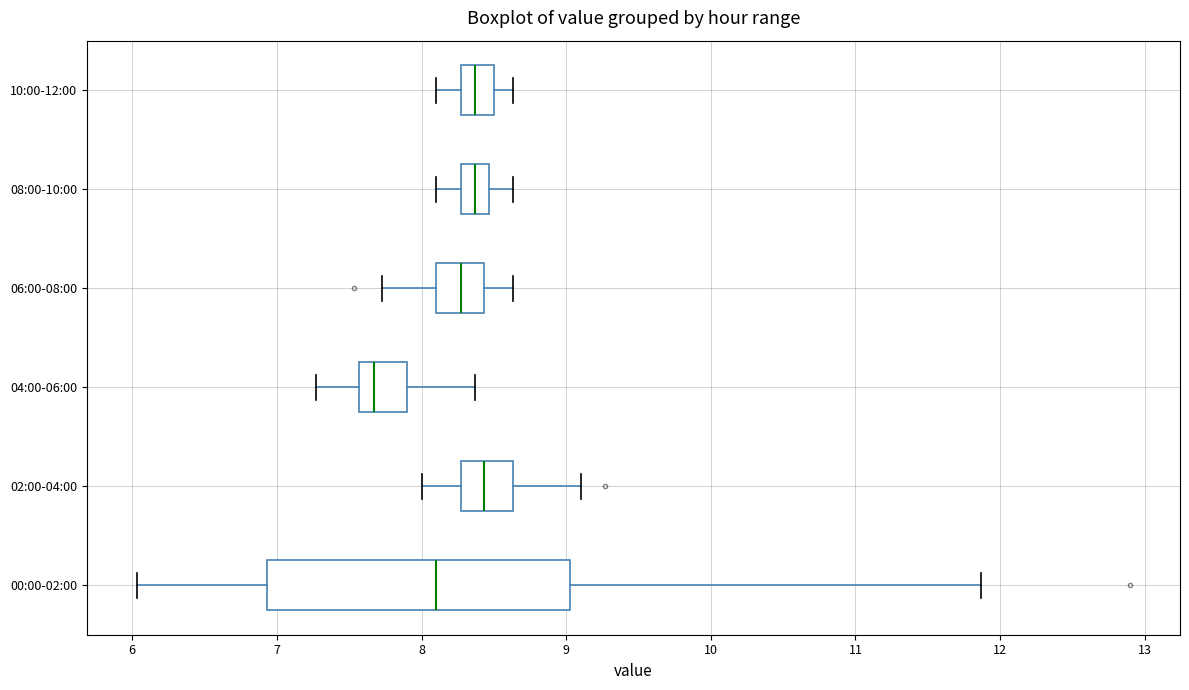

Where is the right edge of the box for 10:00-12:00 on the x-axis? The values are not printed on the chart, so give them approximately, as read against the axis.

8.5